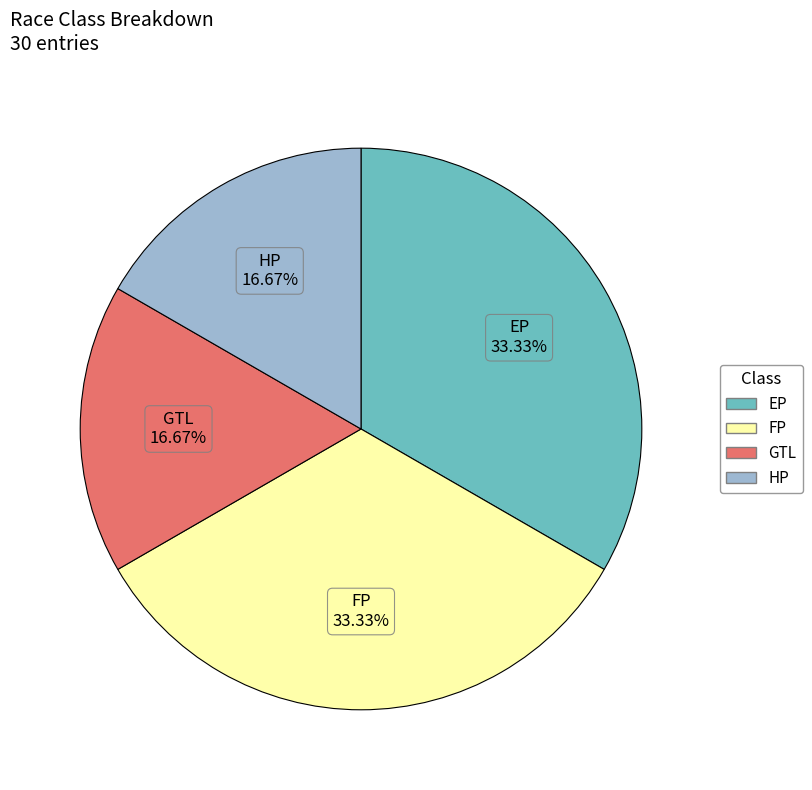

How much of the chart is everything except EP?

66.7%